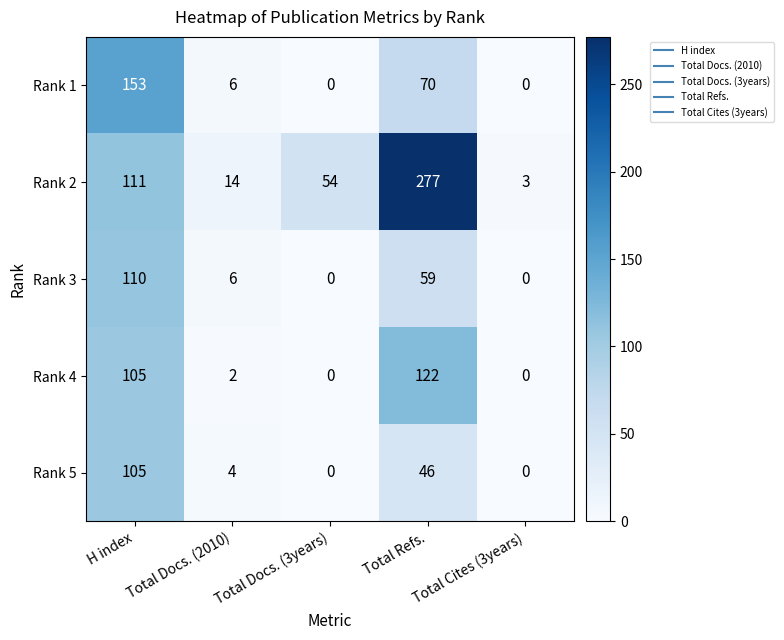

What is the sum of all Rank 1 values?

229